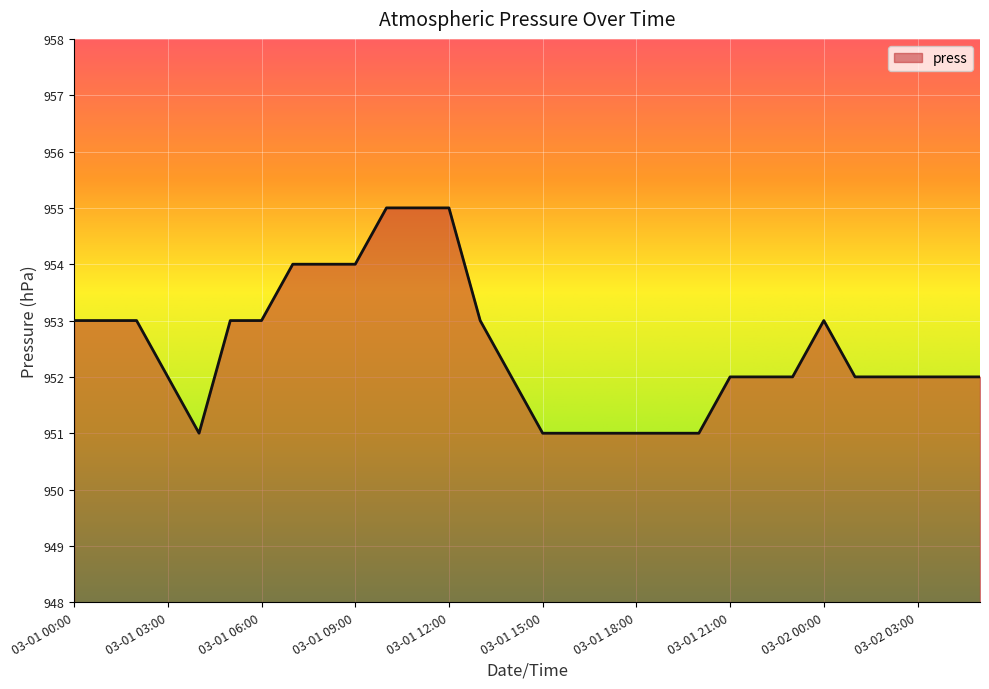

What is the maximum value shown in the chart?

955